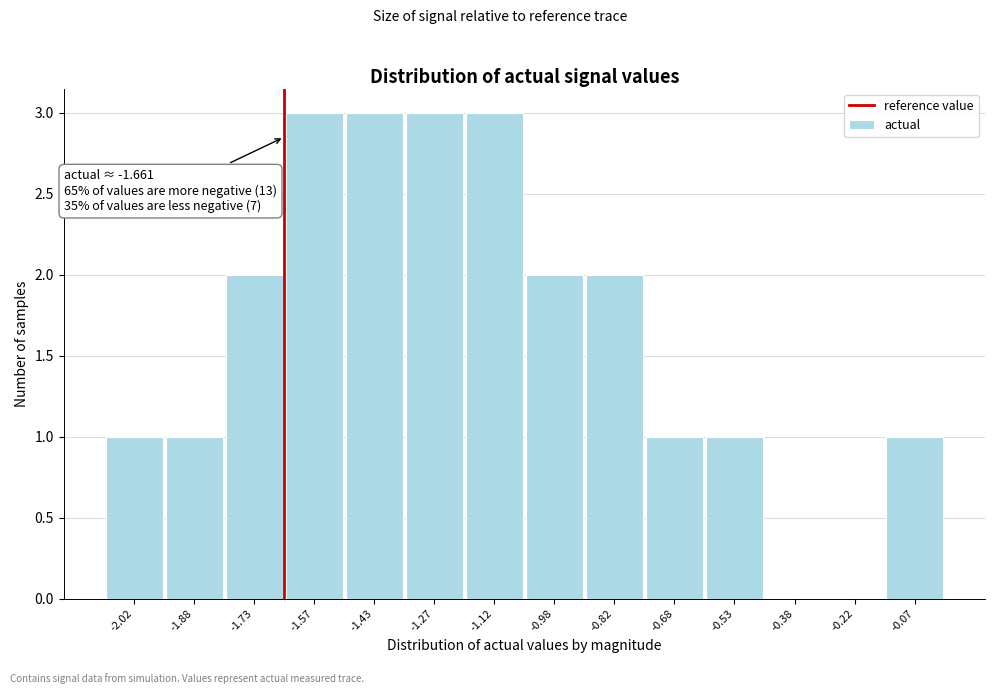

Reading left to right, extract all data points from this chart.

-2.02=1	-1.88=1	-1.73=2	-1.57=3	-1.43=3	-1.27=3	-1.12=3	-0.98=2	-0.82=2	-0.68=1	-0.53=1	-0.38=0	-0.22=0	-0.07=1